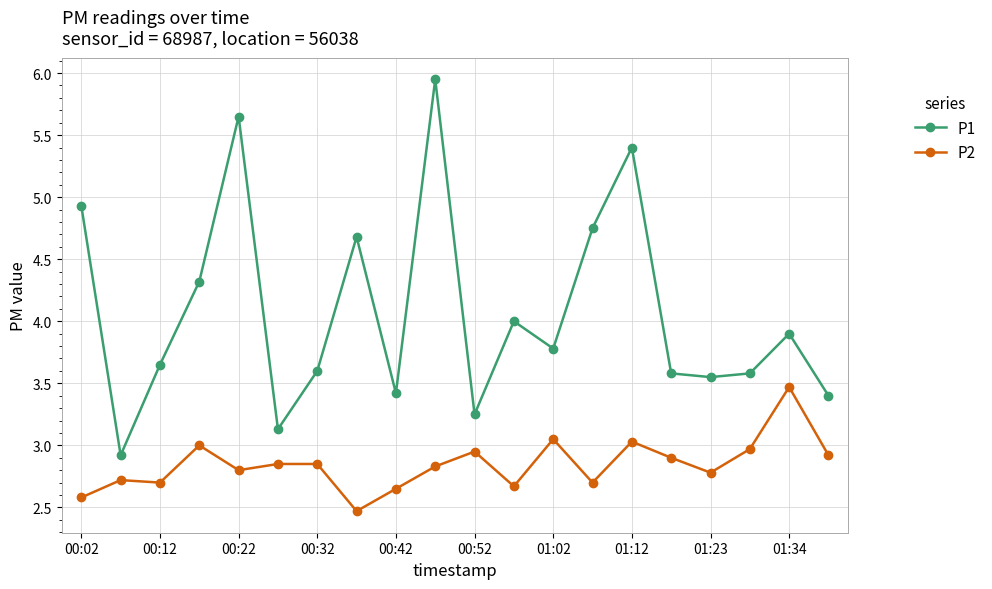

What is the minimum value shown in the chart?

2.5